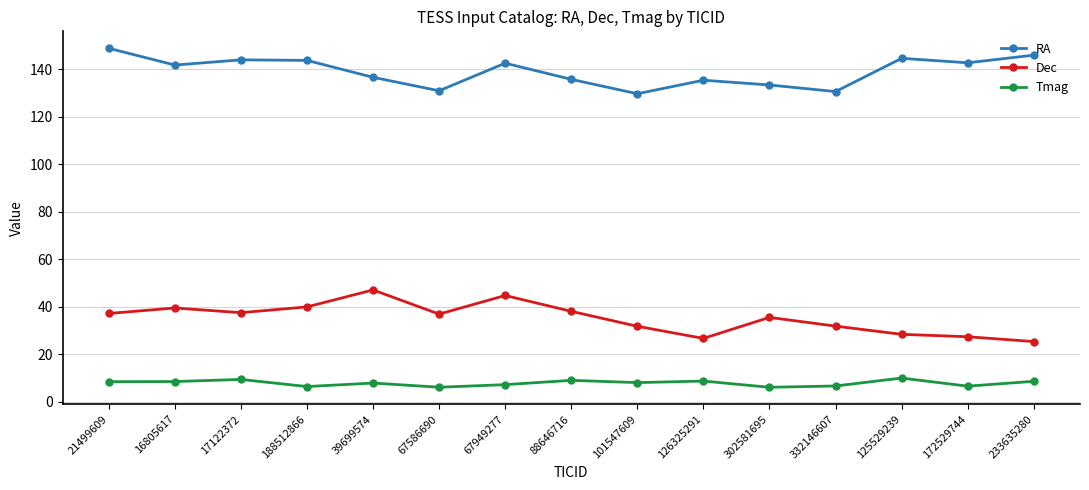

True or false: RA and Dec intersect in this chart.

False